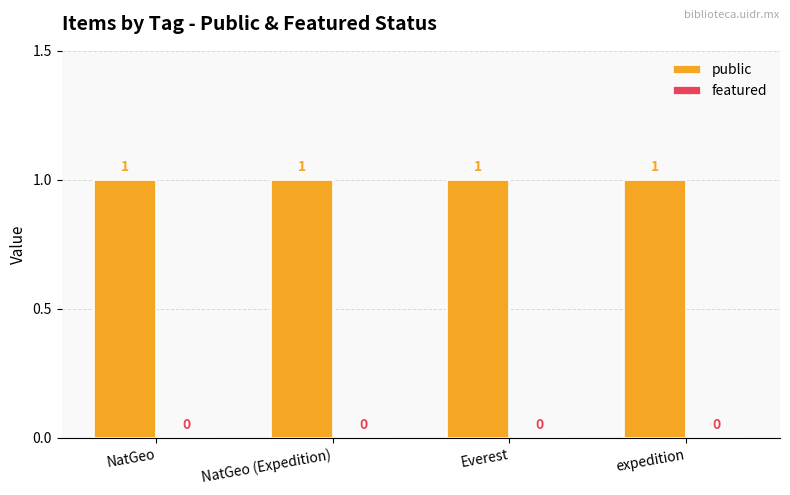

Which has a higher value, Everest or NatGeo (Expedition)?

Everest